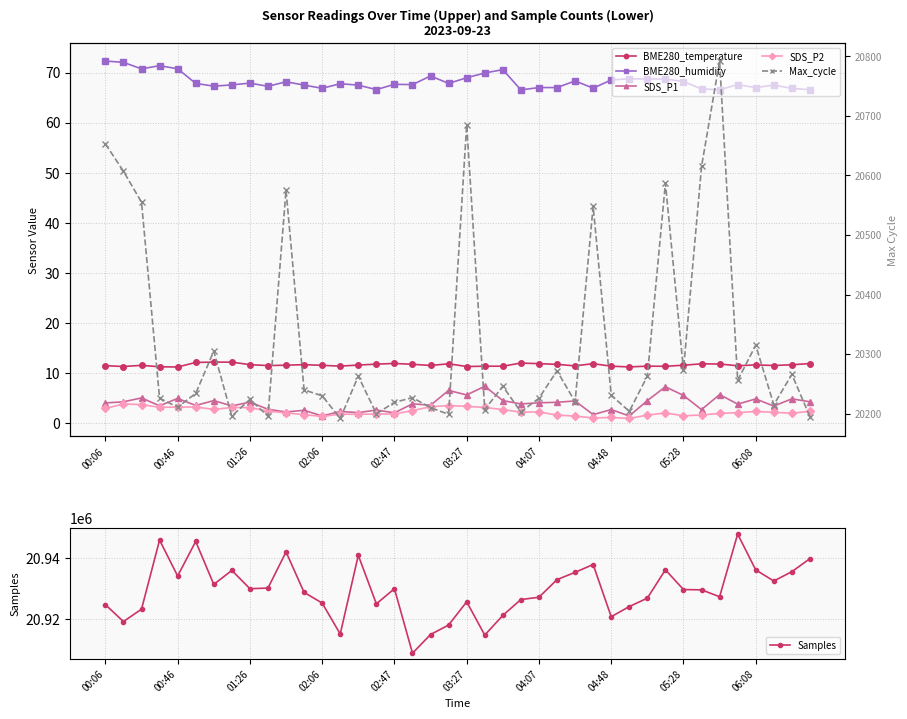

True or false: SDS_P1 and Samples cross at least once.

False